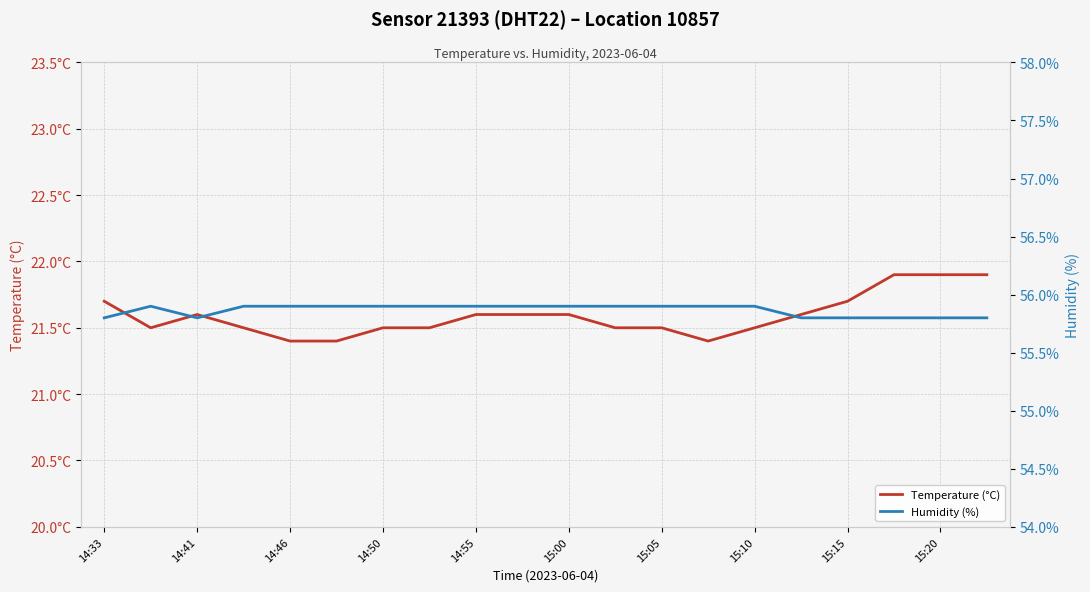

What is the maximum value for Humidity (%)?

55.9